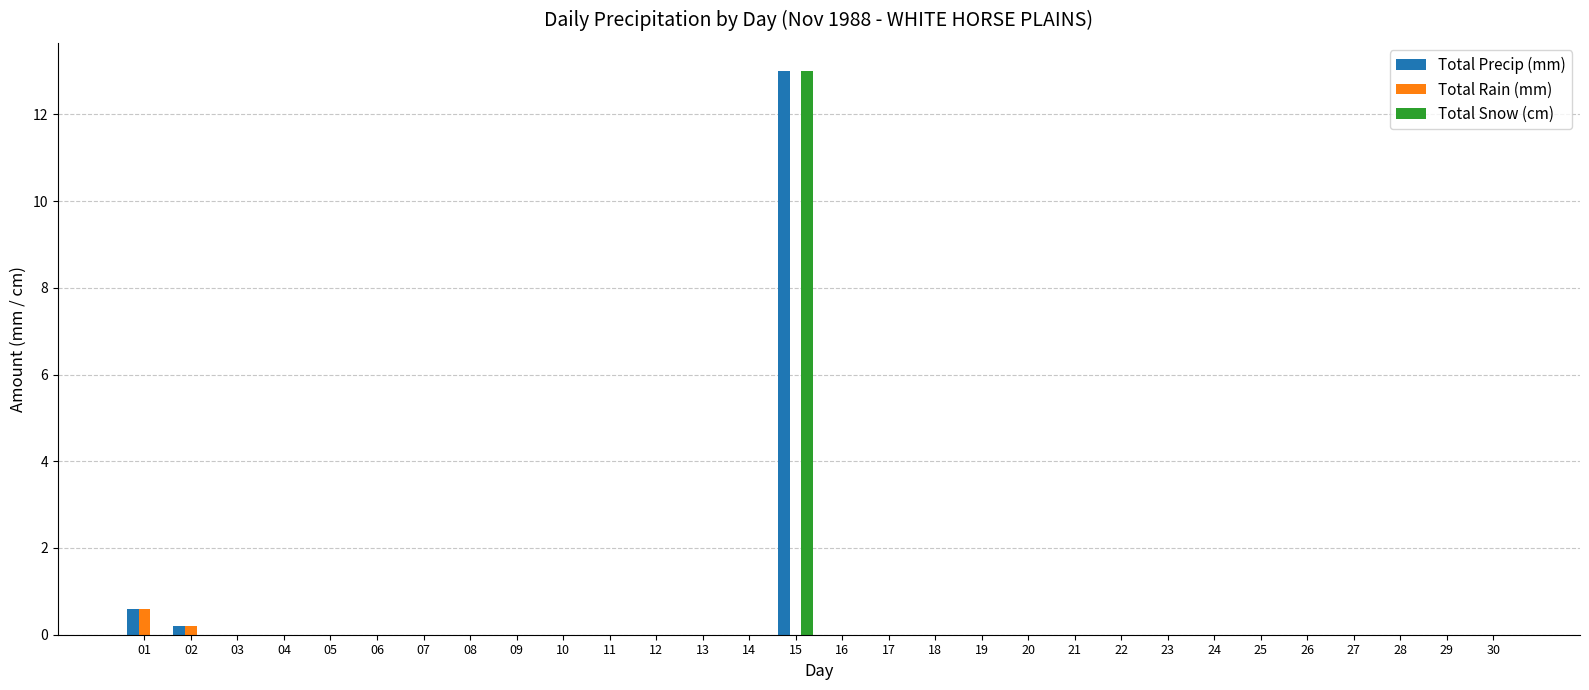

Which category has the highest value across all series?

15